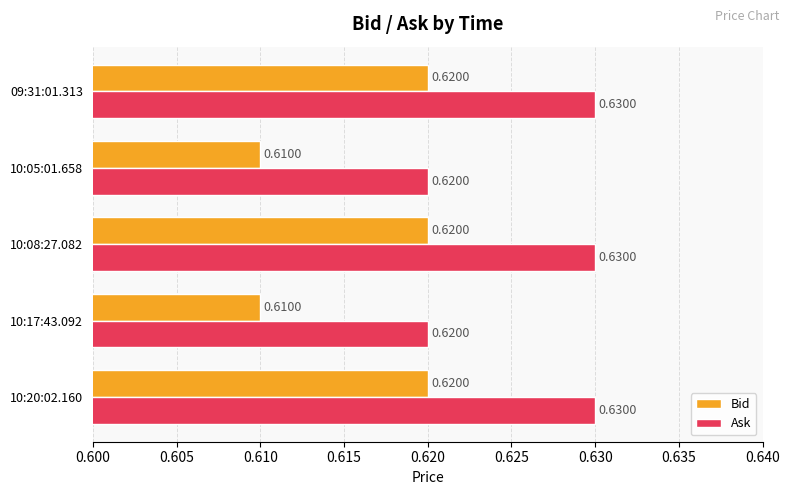

What is the sum of all Ask values?

3.1